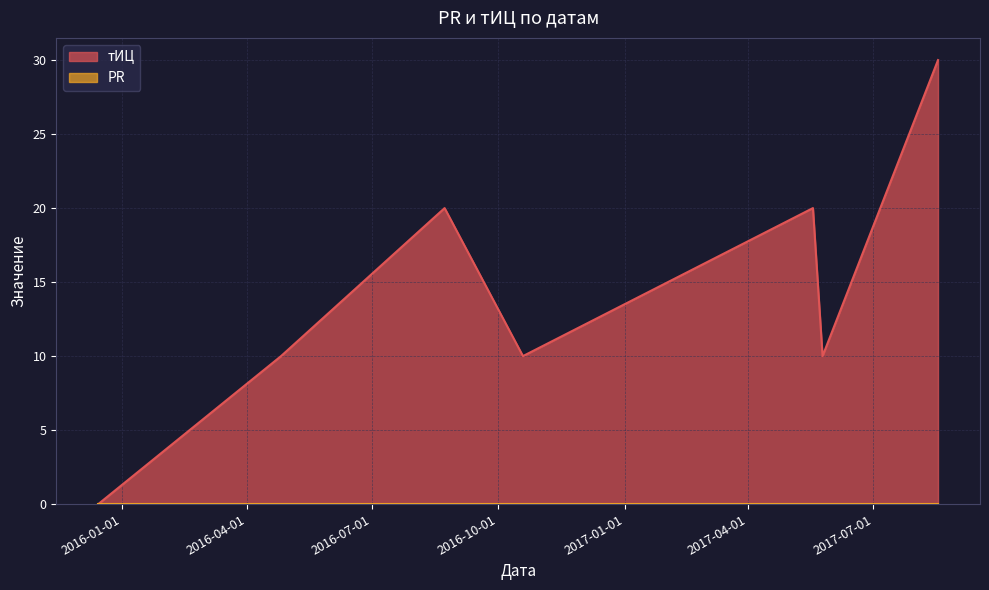

At which label does the data first exceed 10?

2016-08-23